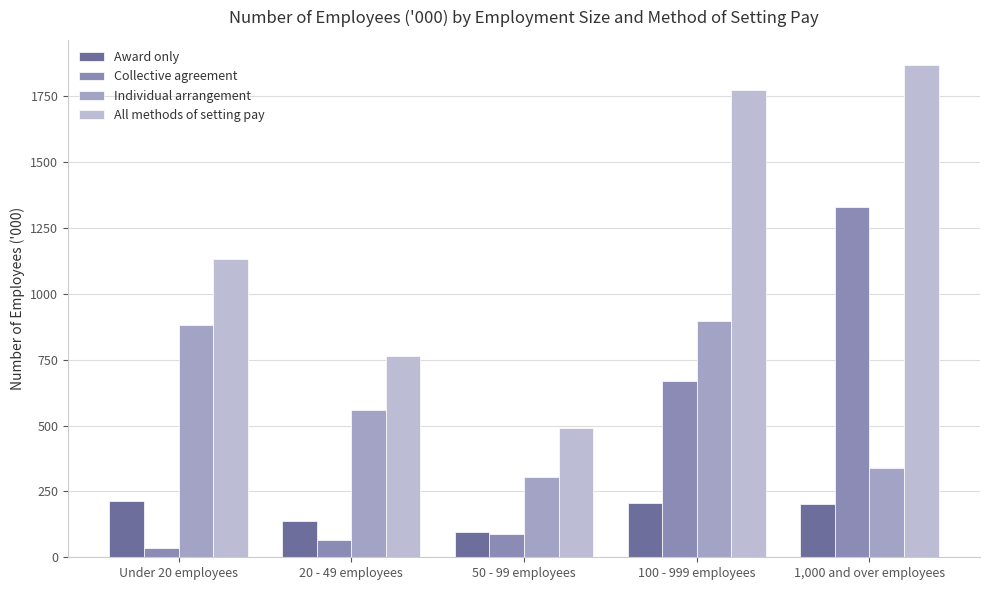

How many bars are there in total?

20